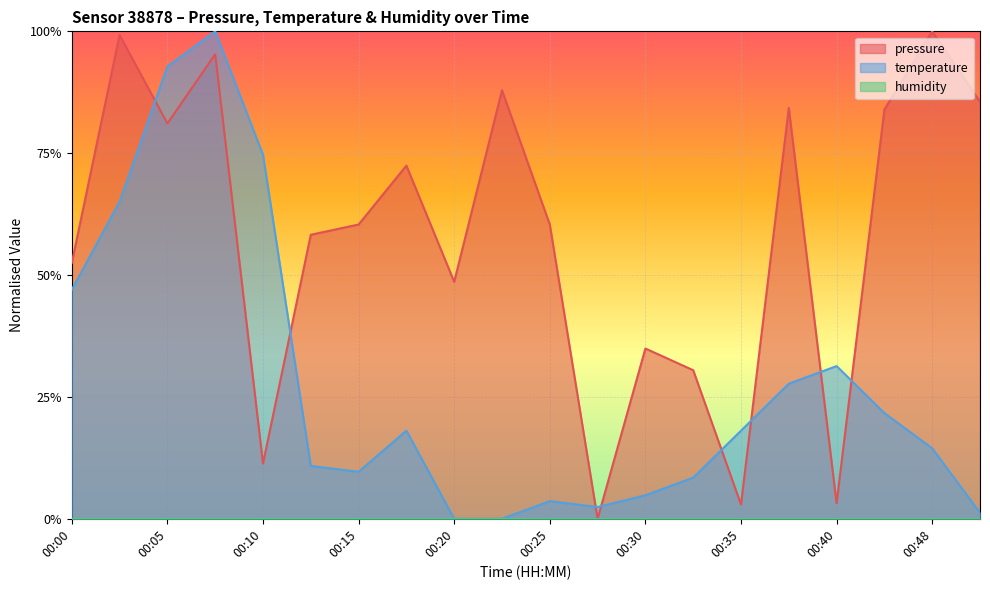

Which series has the largest total across all categories?

pressure